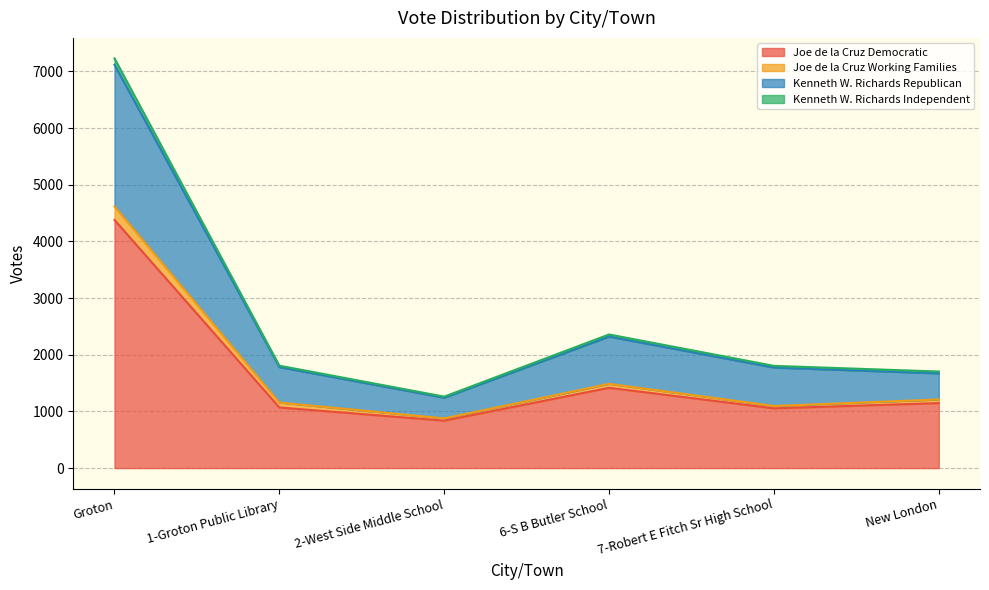

True or false: Joe de la Cruz Democratic and Joe de la Cruz Working Families intersect in this chart.

False